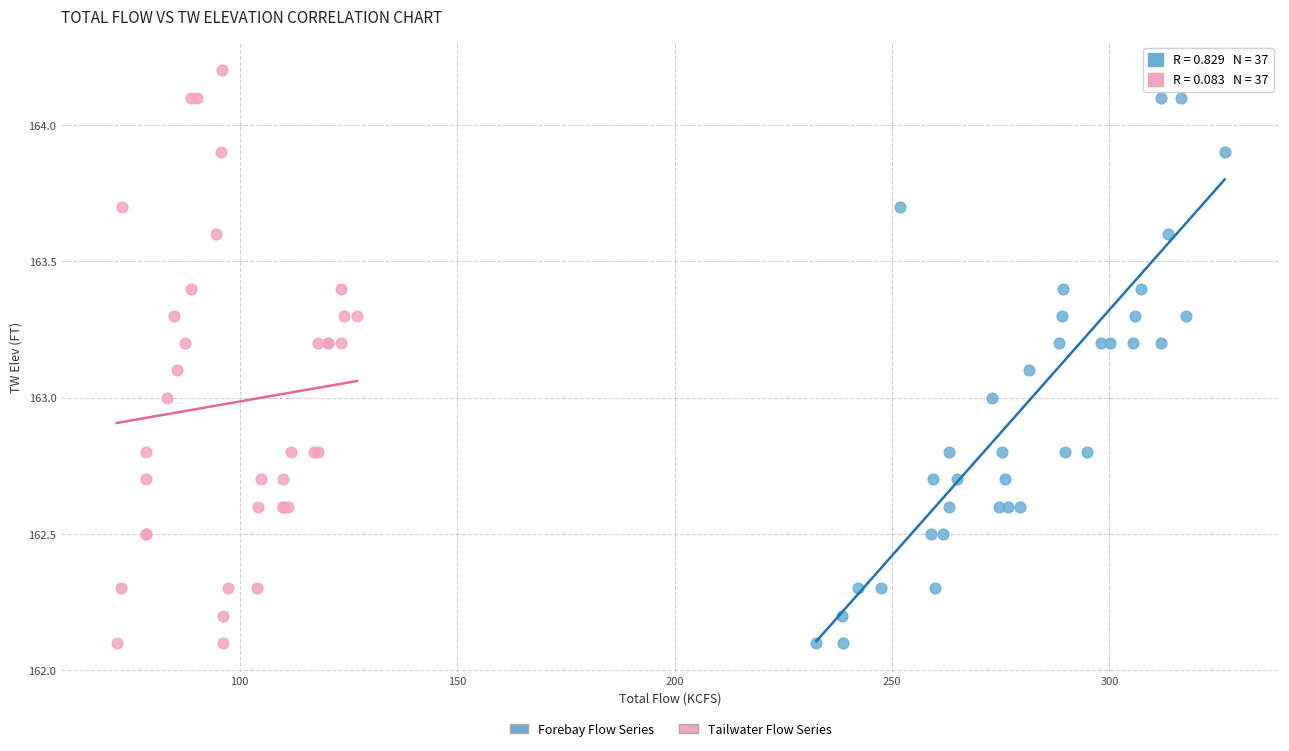

What are all the series names shown in the legend?

Forebay Flow Series, Tailwater Flow Series